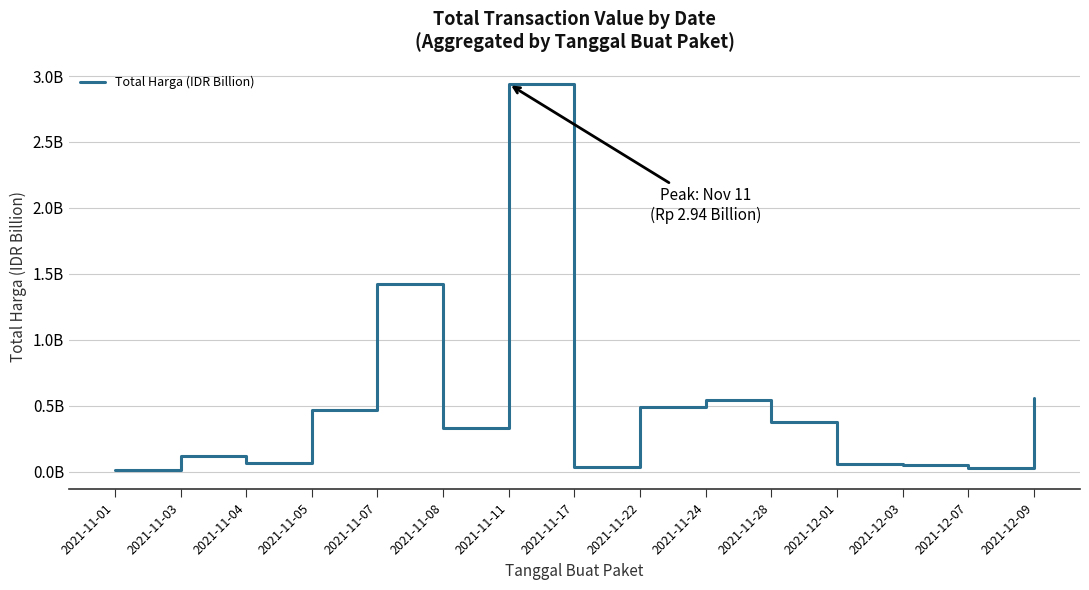

Does the chart have visible grid lines?

Yes